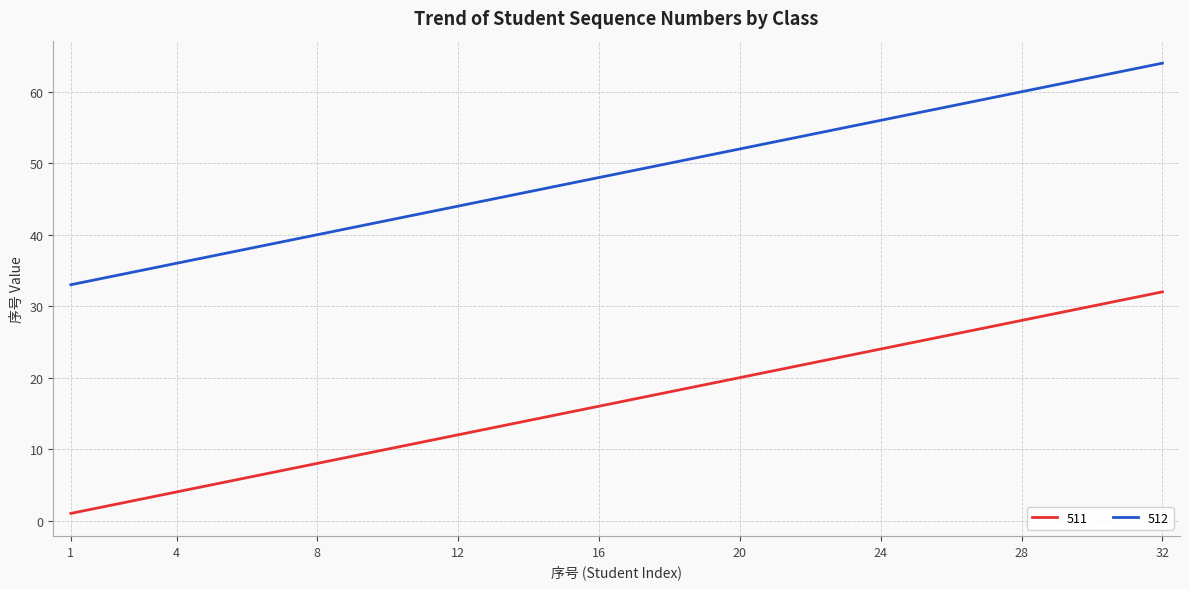

True or false: 512 has more than 1 points higher than both neighbors.

False